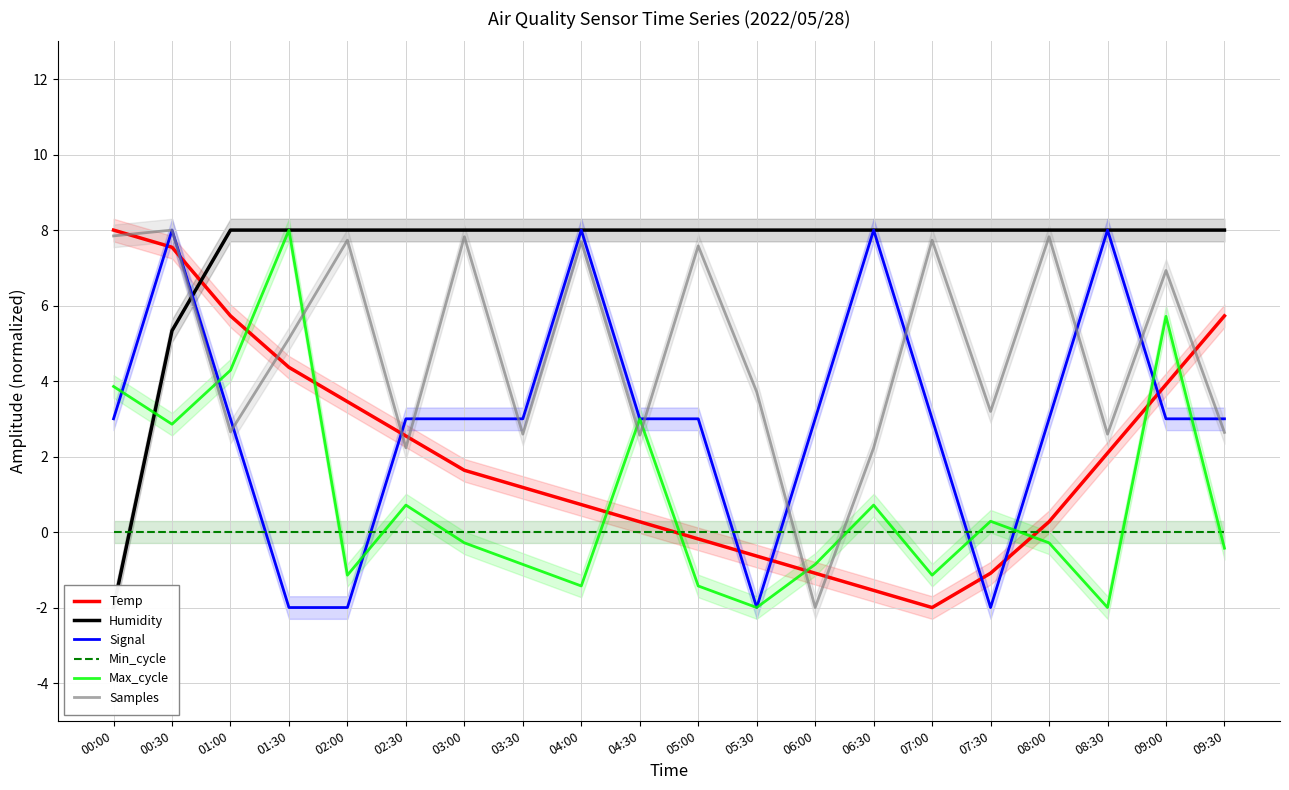

Which has a higher value, 00:00 or 02:30?

00:00